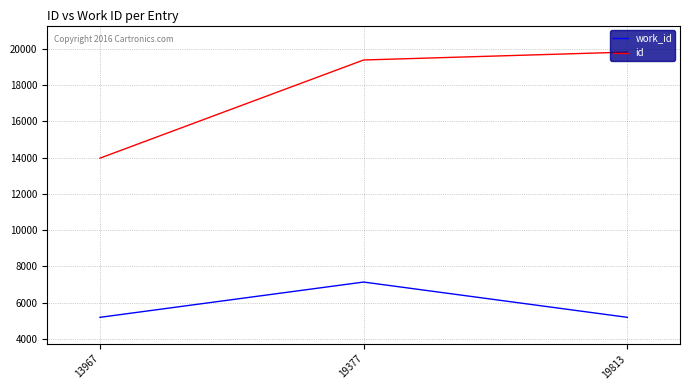

List the series in order of their peak value, highest first.

id, work_id